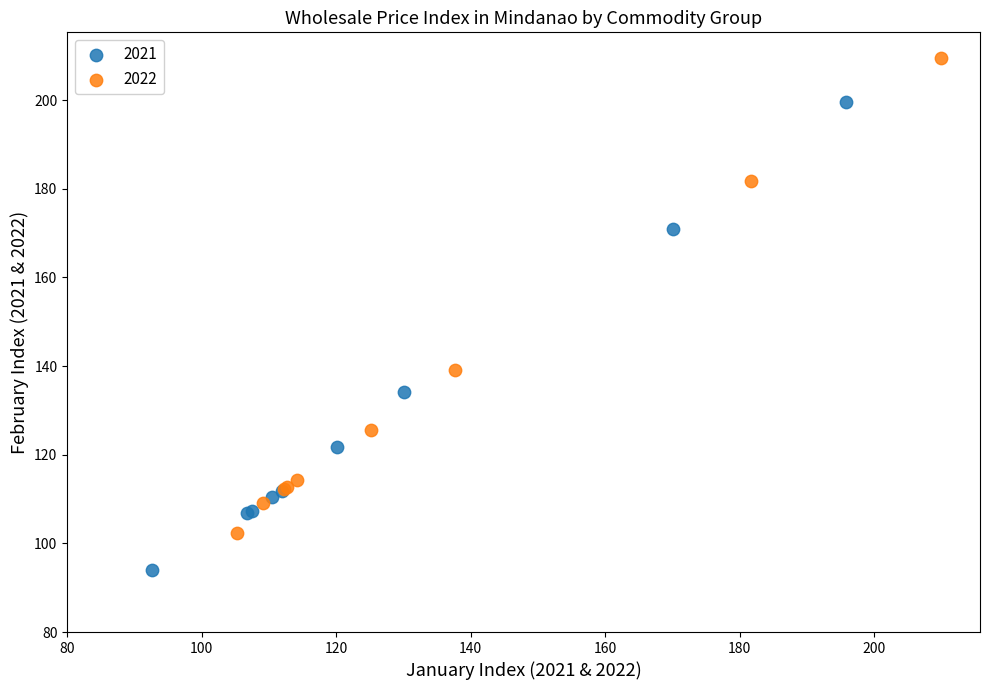

Which series has the widest spread of Y values?

2022